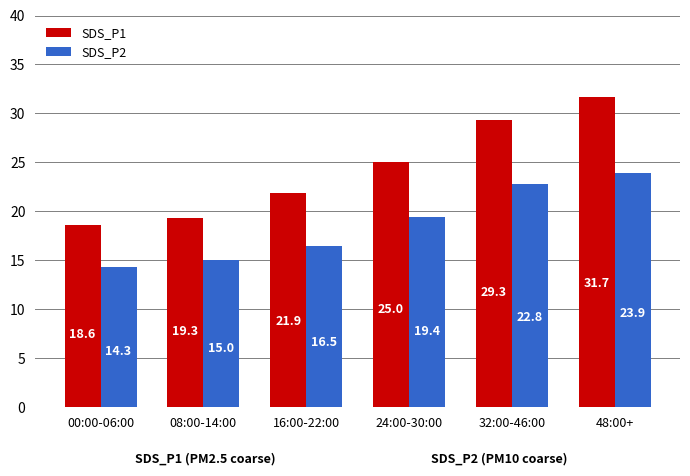

How many data points in SDS_P1 are less than 25?

3